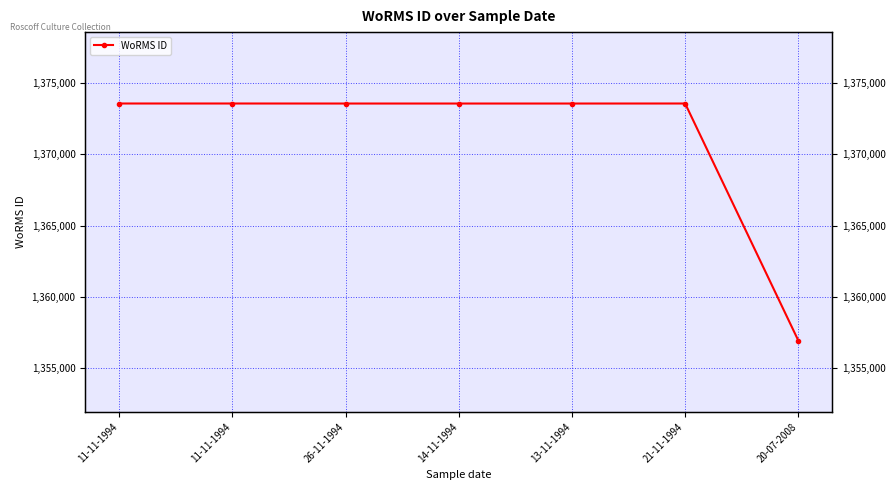

Reading left to right, transcribe all the data shown in this chart.

1373545	1373545	1373543	1373543	1373543	1373545	1356943